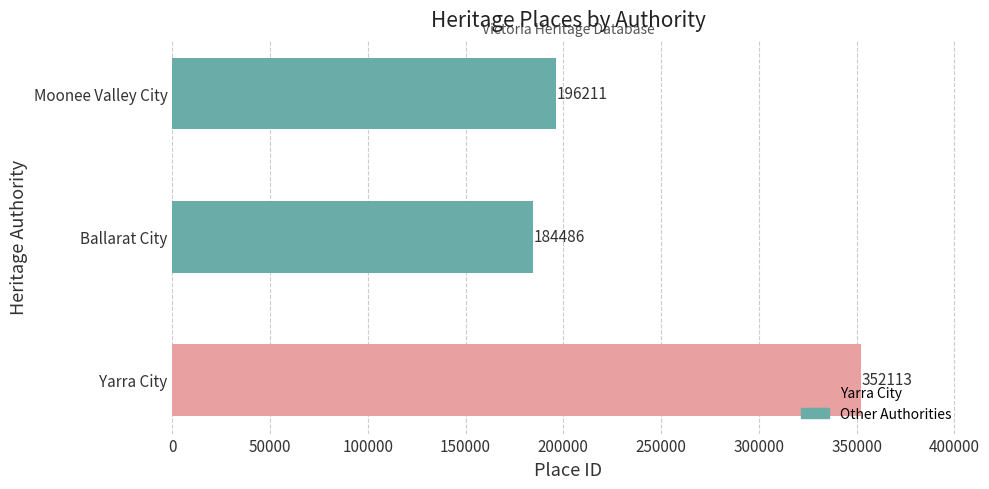

The value at Moonee Valley City is 196211. True or false?

True